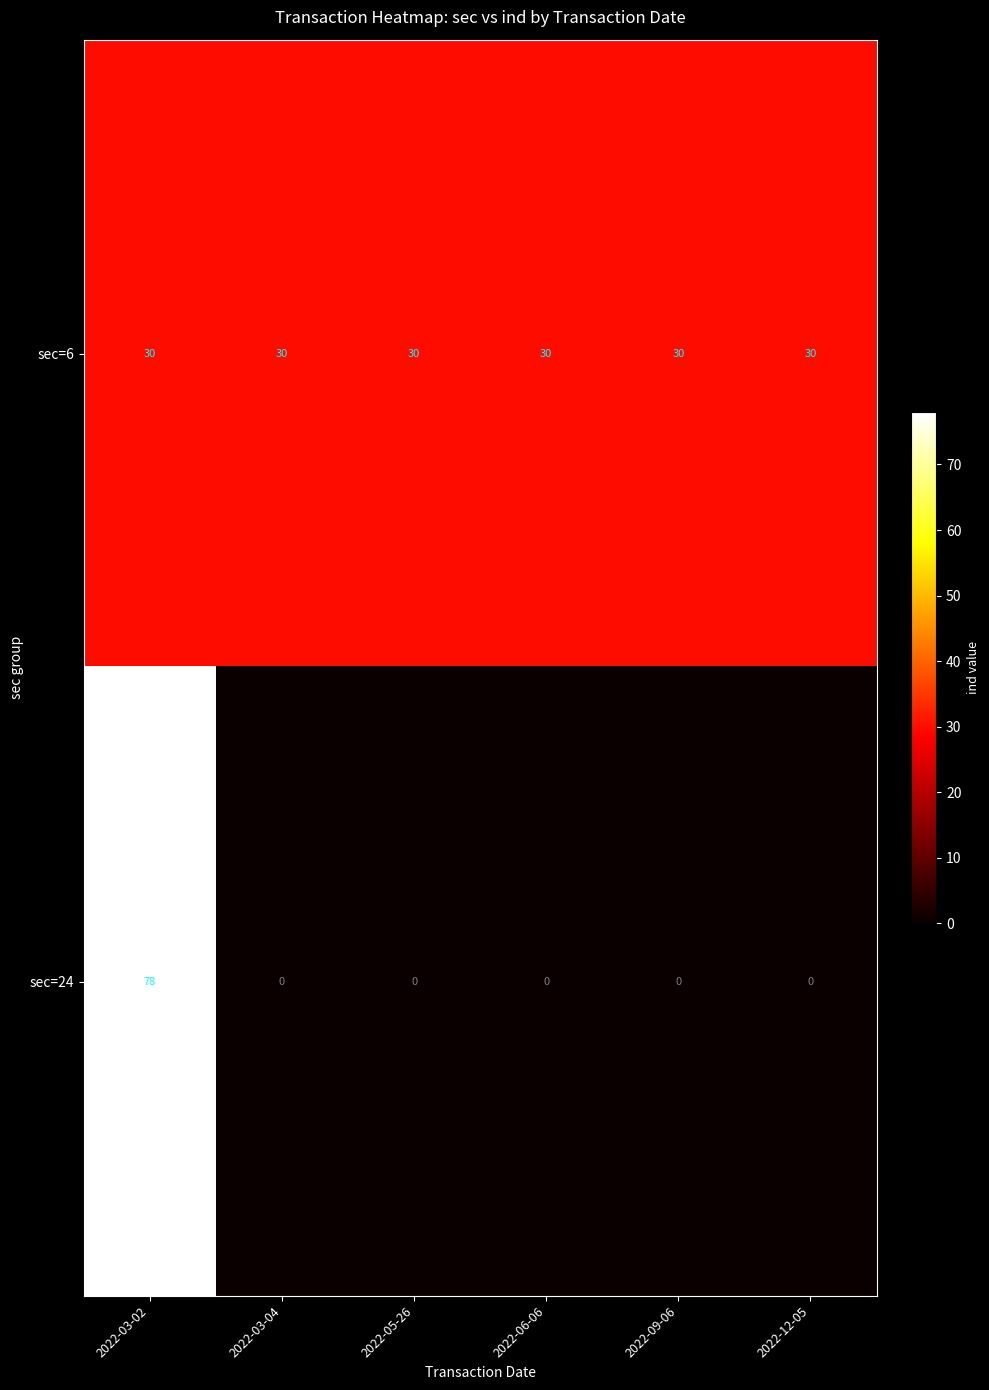

Which category has the highest value across all series?

2022-03-02